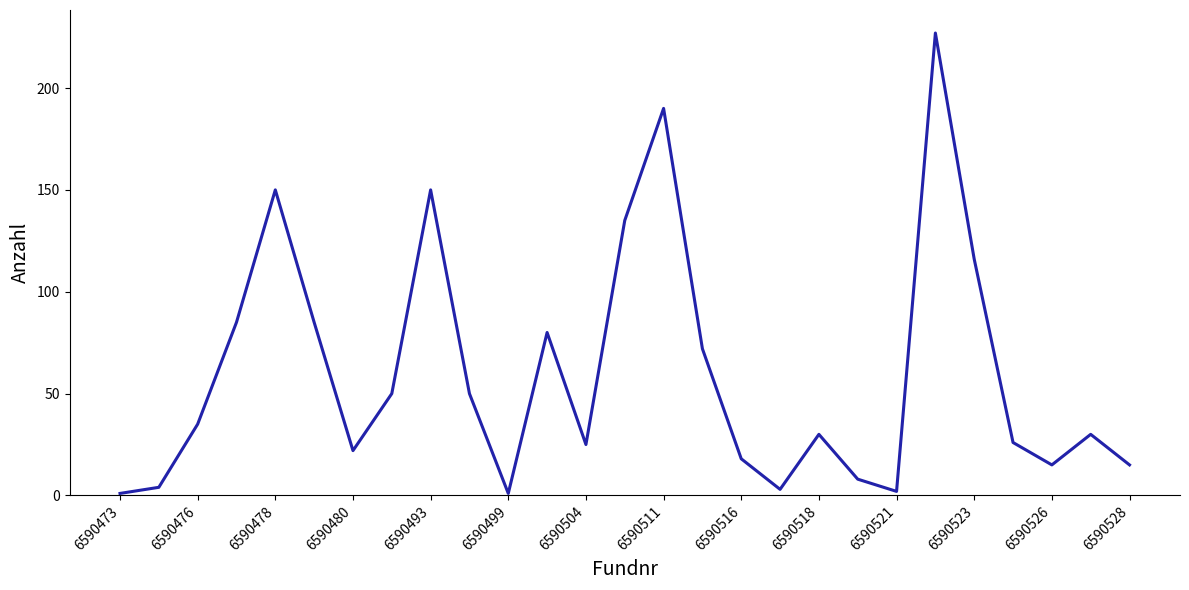

What is the greatest value displayed?

227